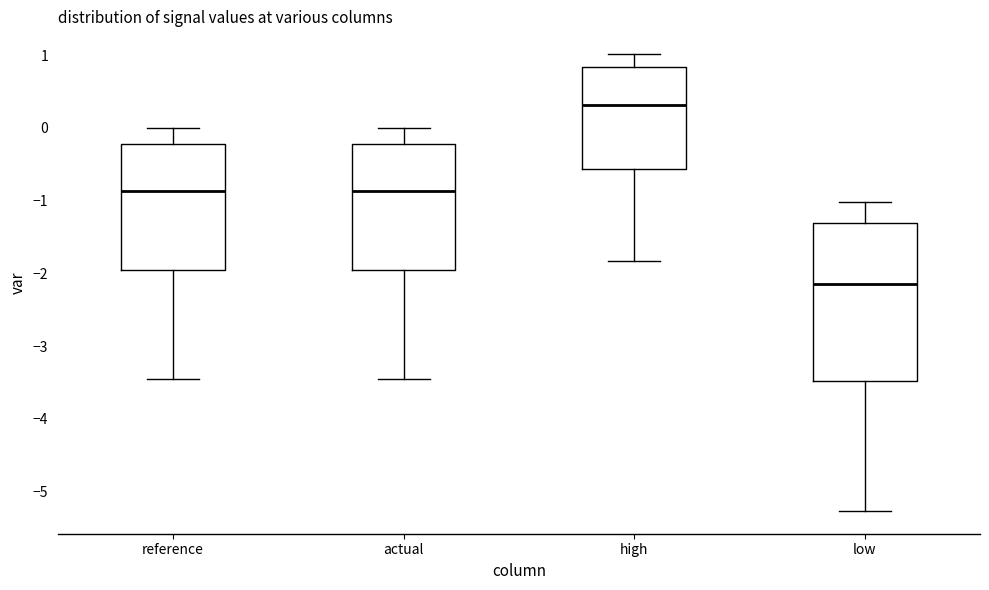

Reading left to right, read every box against the y-axis: the position of its median line, the range the box covers, and the ends of its whiskers. The values are not printed on the chart, so give them approximately, as read against the axis.

reference: median -0.9, box -1.9 to -0.2, whiskers -3.5 to 0.0
actual: median -0.9, box -1.9 to -0.2, whiskers -3.5 to 0.0
high: median 0.3, box -0.6 to 0.8, whiskers -1.8 to 1.0
low: median -2.1, box -3.5 to -1.3, whiskers -5.3 to -1.0